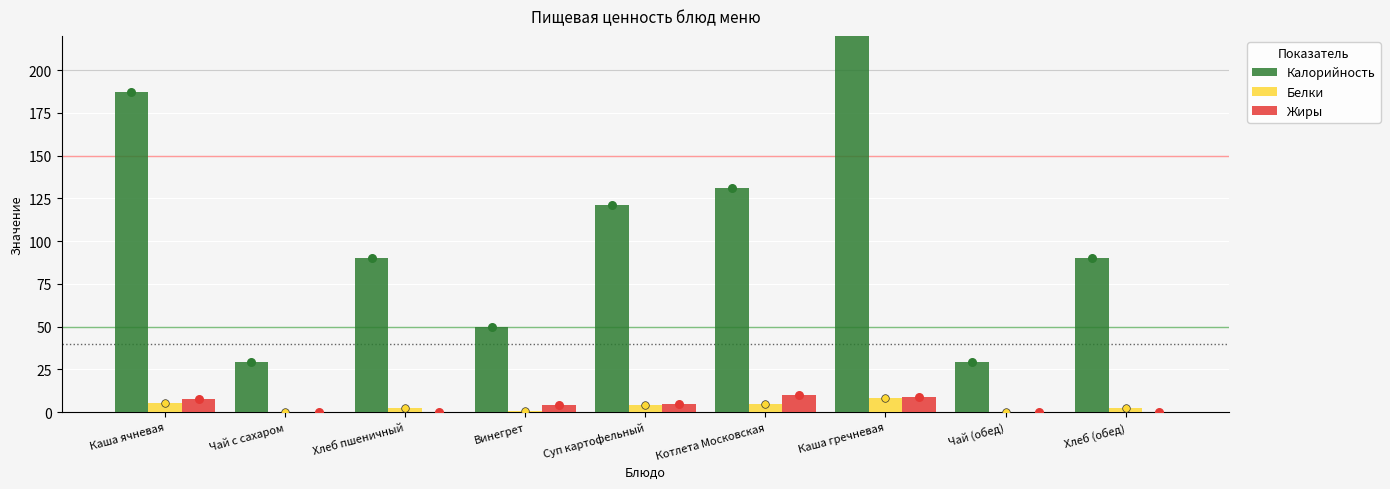

What are all the series names shown in the legend?

Калорийность, Белки, Жиры